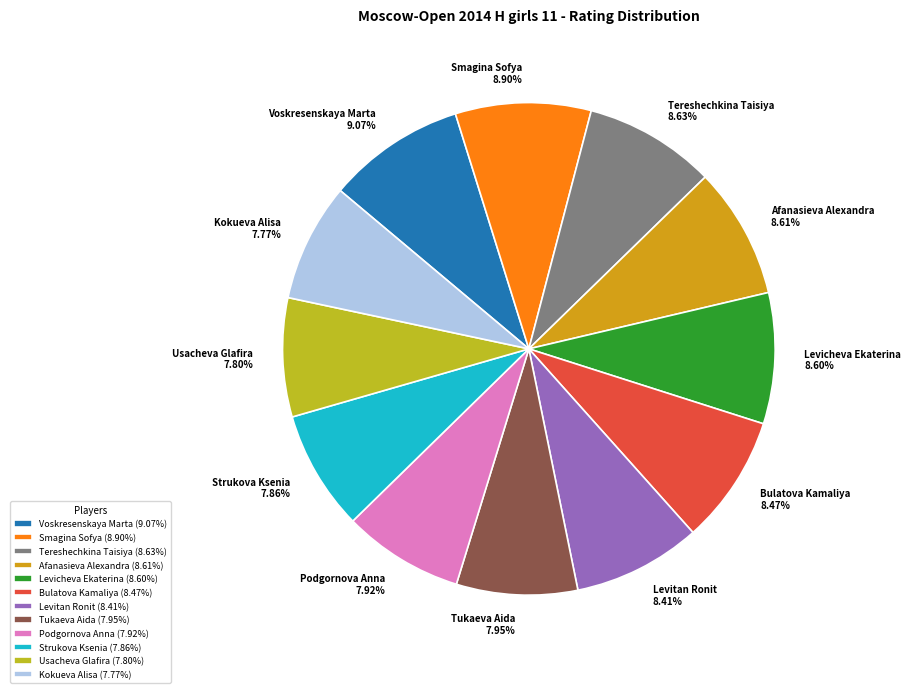

What percentage is the Kokueva Alisa slice, to the nearest percent?

8%